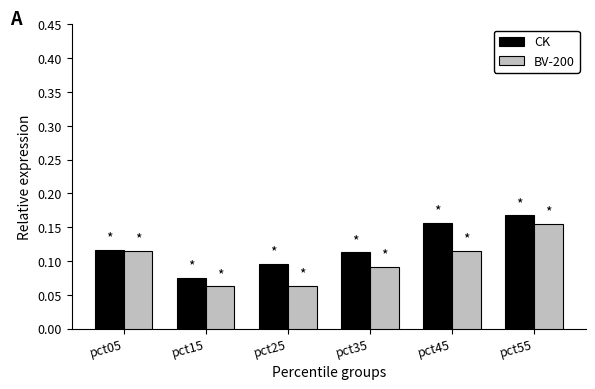

How many bars are there in each group?

2